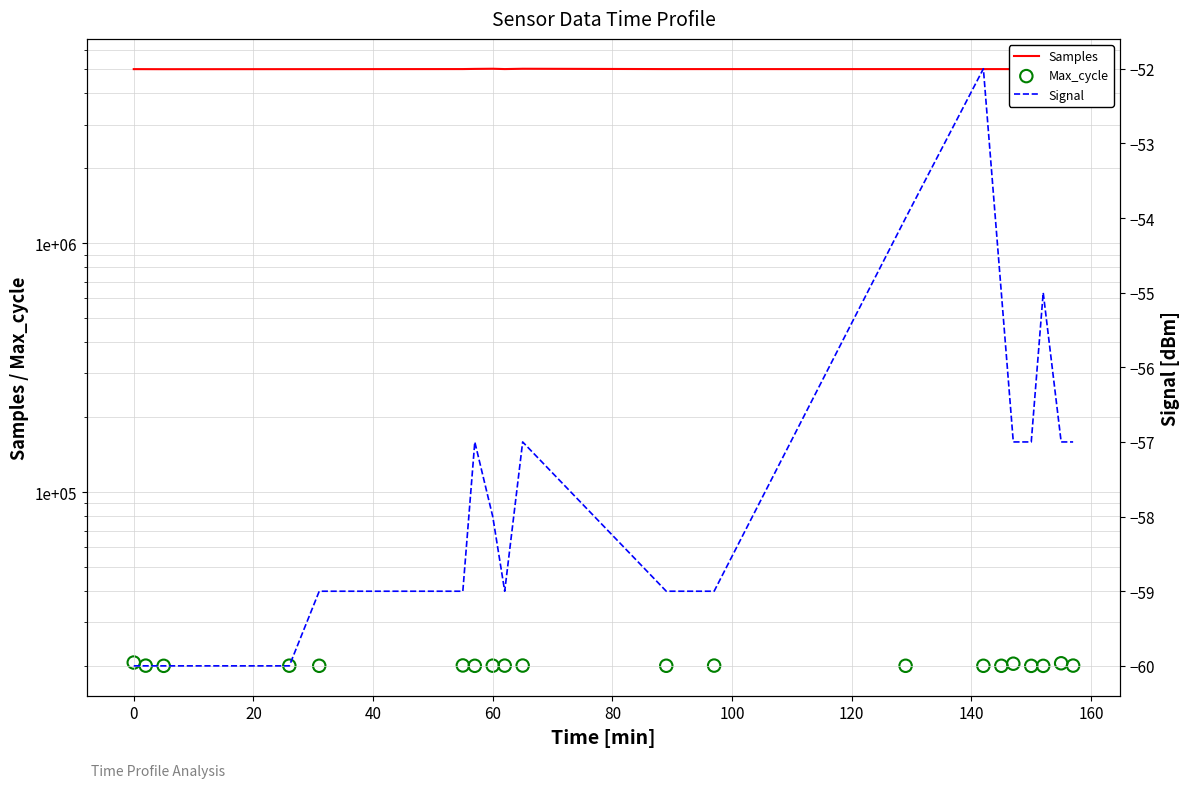

At how many categories does at least one series exceed 906450?

20